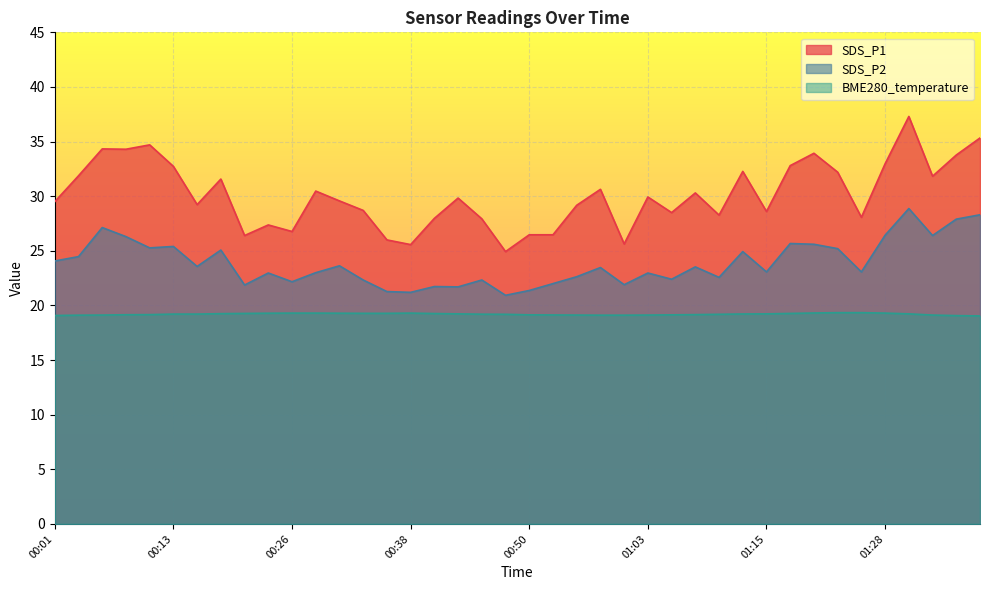

Is the value of SDS_P1 at 00:38 greater than the value of BME280_temperature at 00:48?

Yes